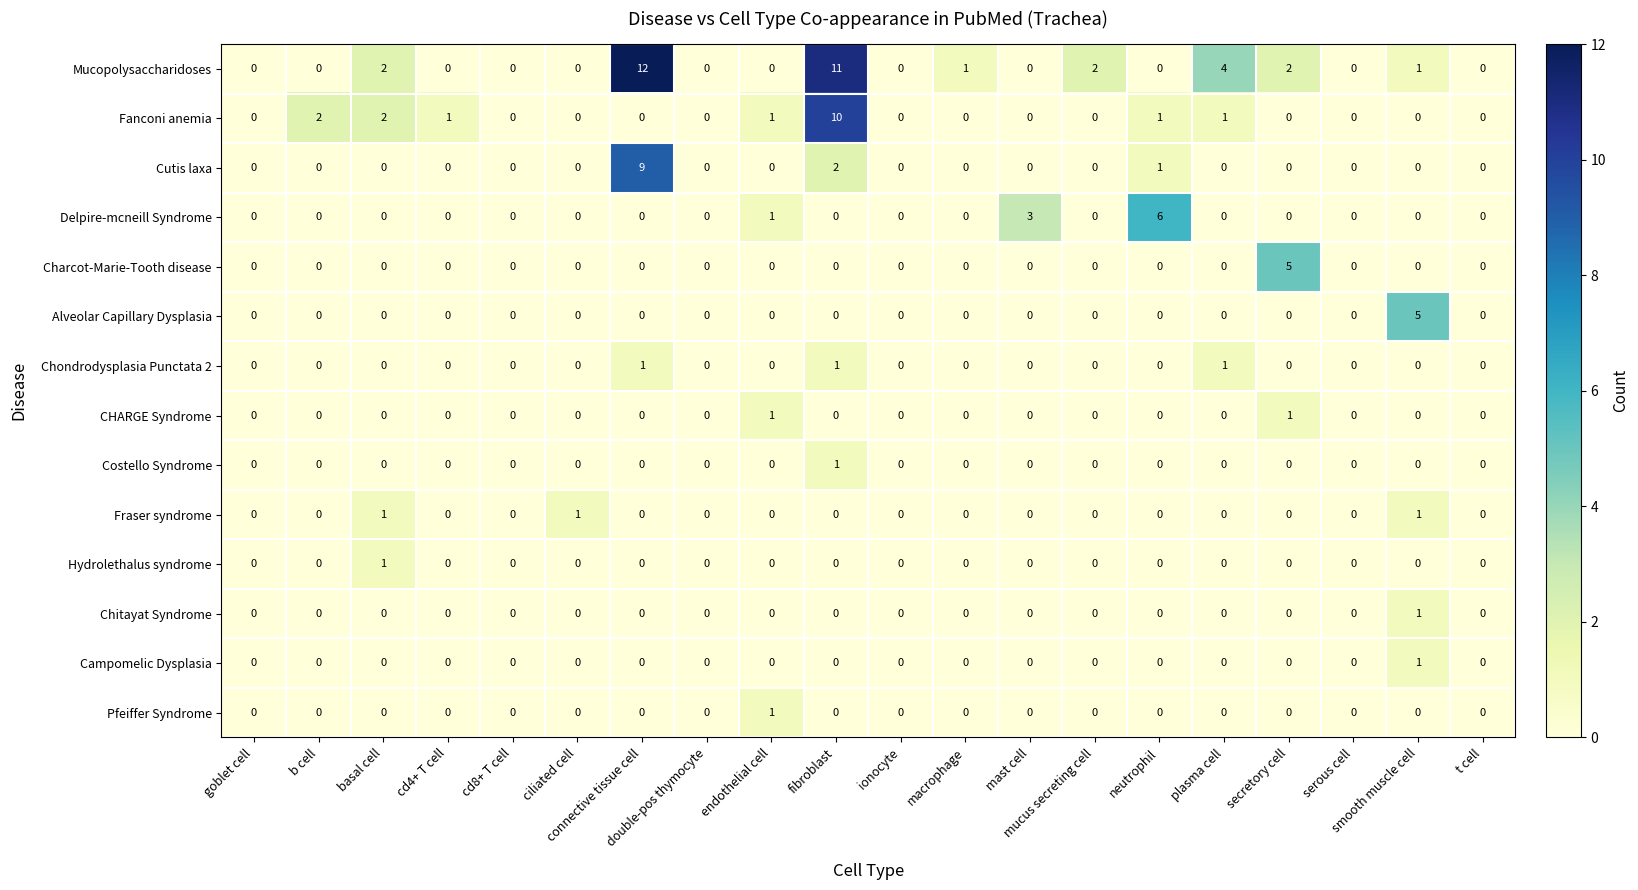

How many distinct data groups are displayed?

14